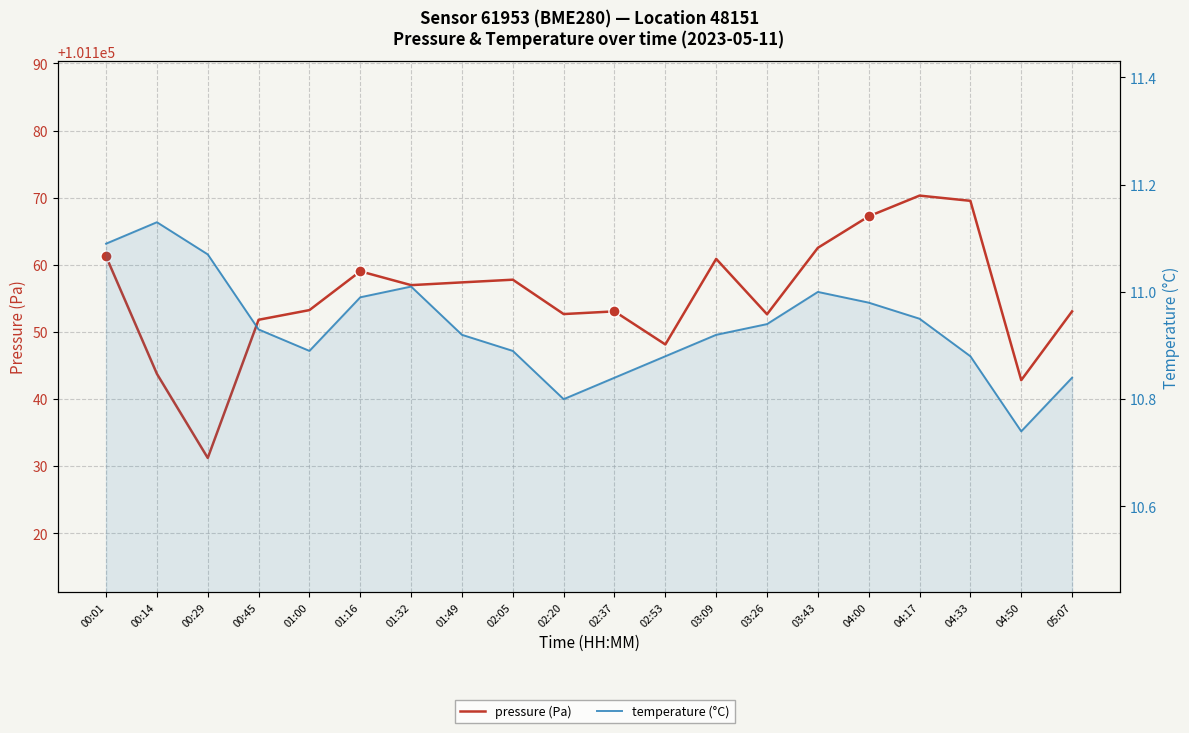

How many interior local peaks does the temperature (°C) series have?

3